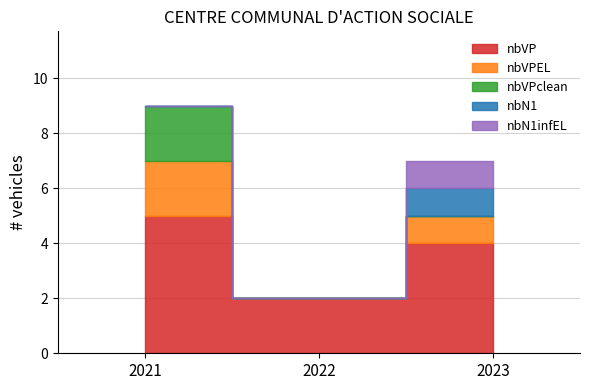

How many series are shown in this chart?

5